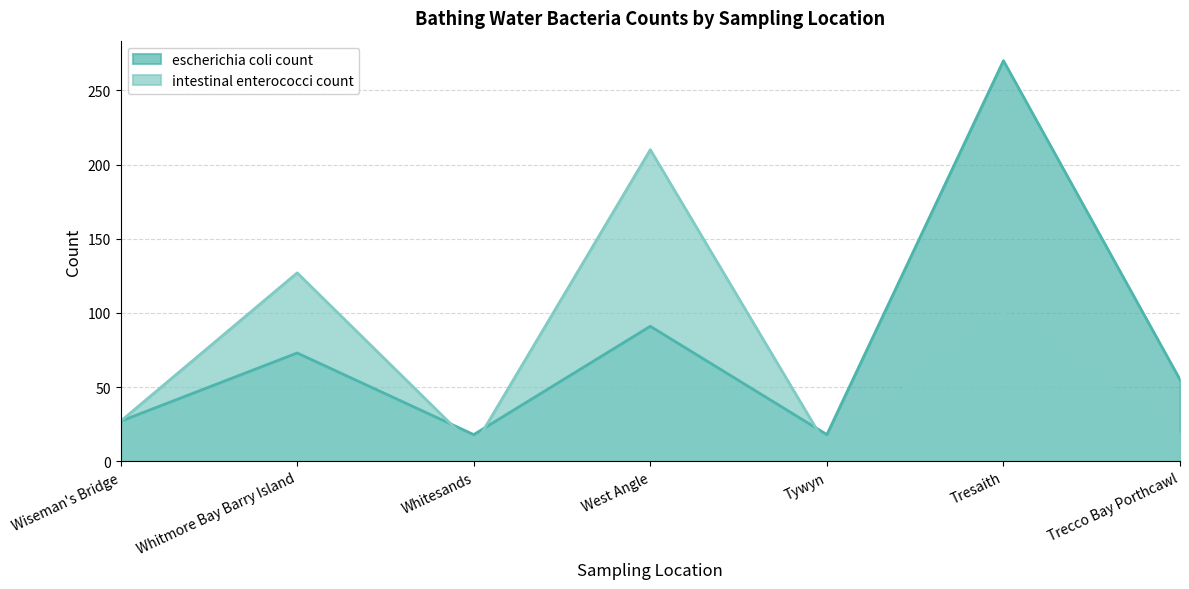

Which has a higher value, Whitmore Bay Barry Island or Wiseman's Bridge?

Whitmore Bay Barry Island